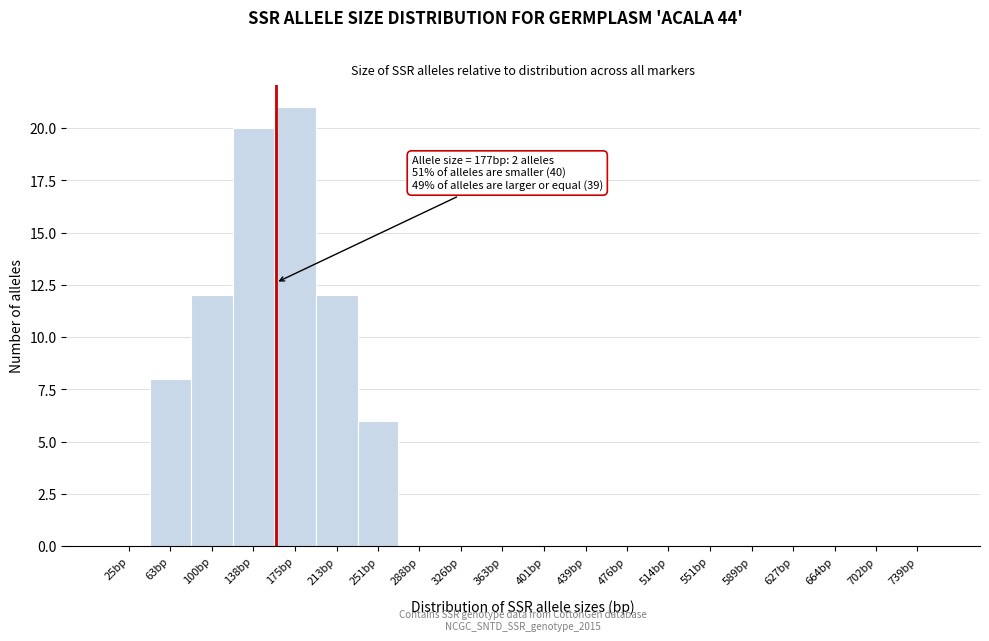

Reading left to right, extract all data points from this chart.

25bp=0	63bp=8	100bp=12	138bp=20	175bp=21	213bp=12	251bp=6	288bp=0	326bp=0	363bp=0	401bp=0	439bp=0	476bp=0	514bp=0	551bp=0	589bp=0	627bp=0	664bp=0	702bp=0	739bp=0